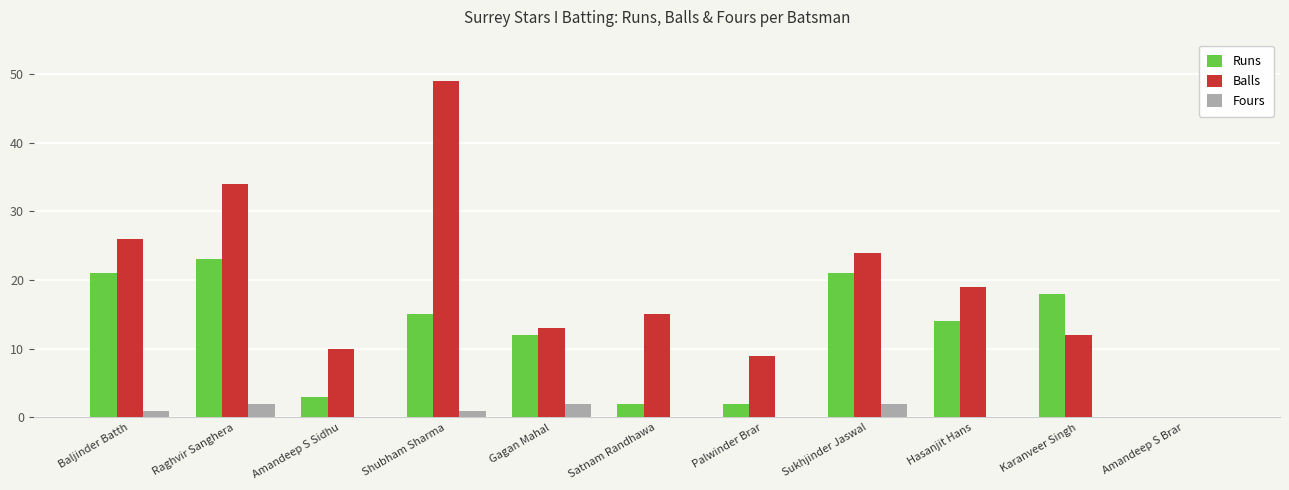

What is the total value across all series at Sukhjinder Jaswal?

47